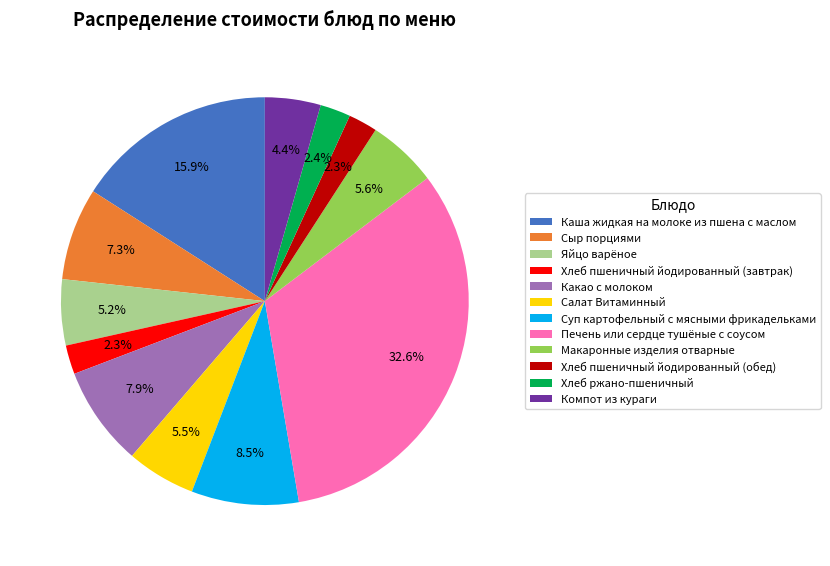

Which slice is the largest?

Печень или сердце тушёные с соусом